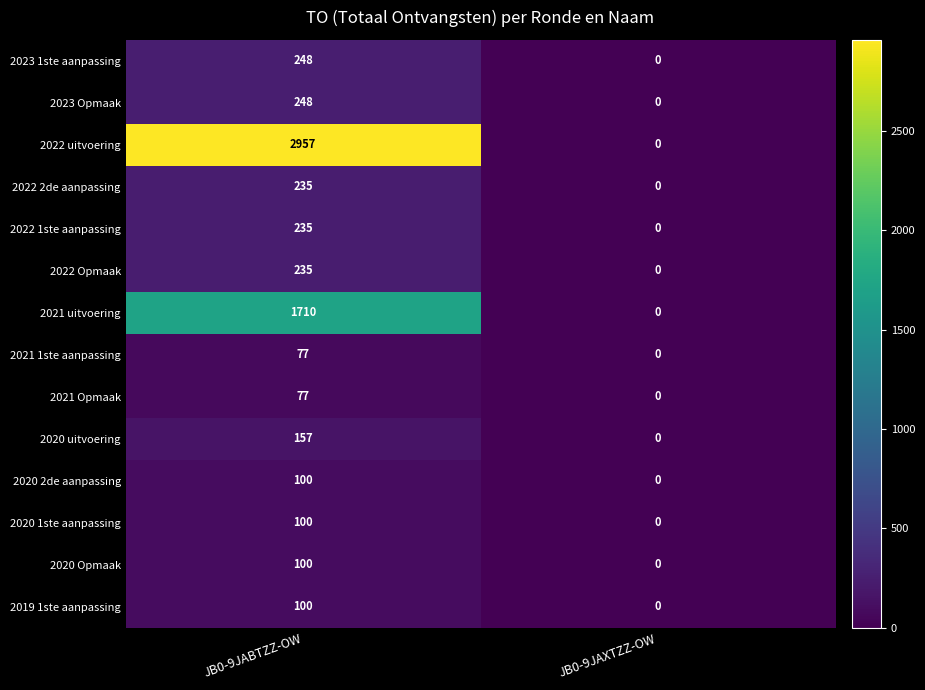

What is the sum of all 2021 Opmaak values?

77